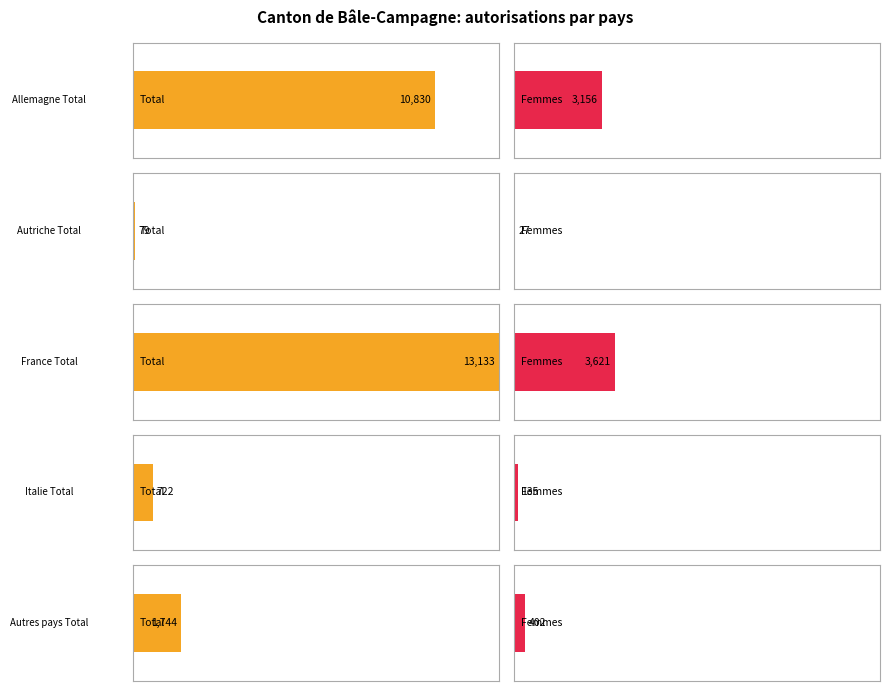

What position from the left is Allemagne Total?

1